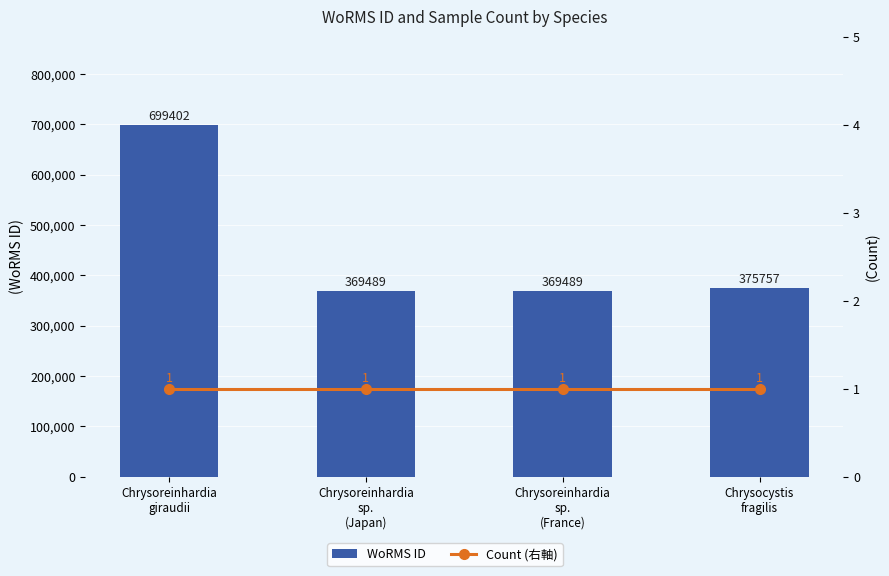

What is the label of the 1st bar from the left?

Chrysoreinhardia
giraudii